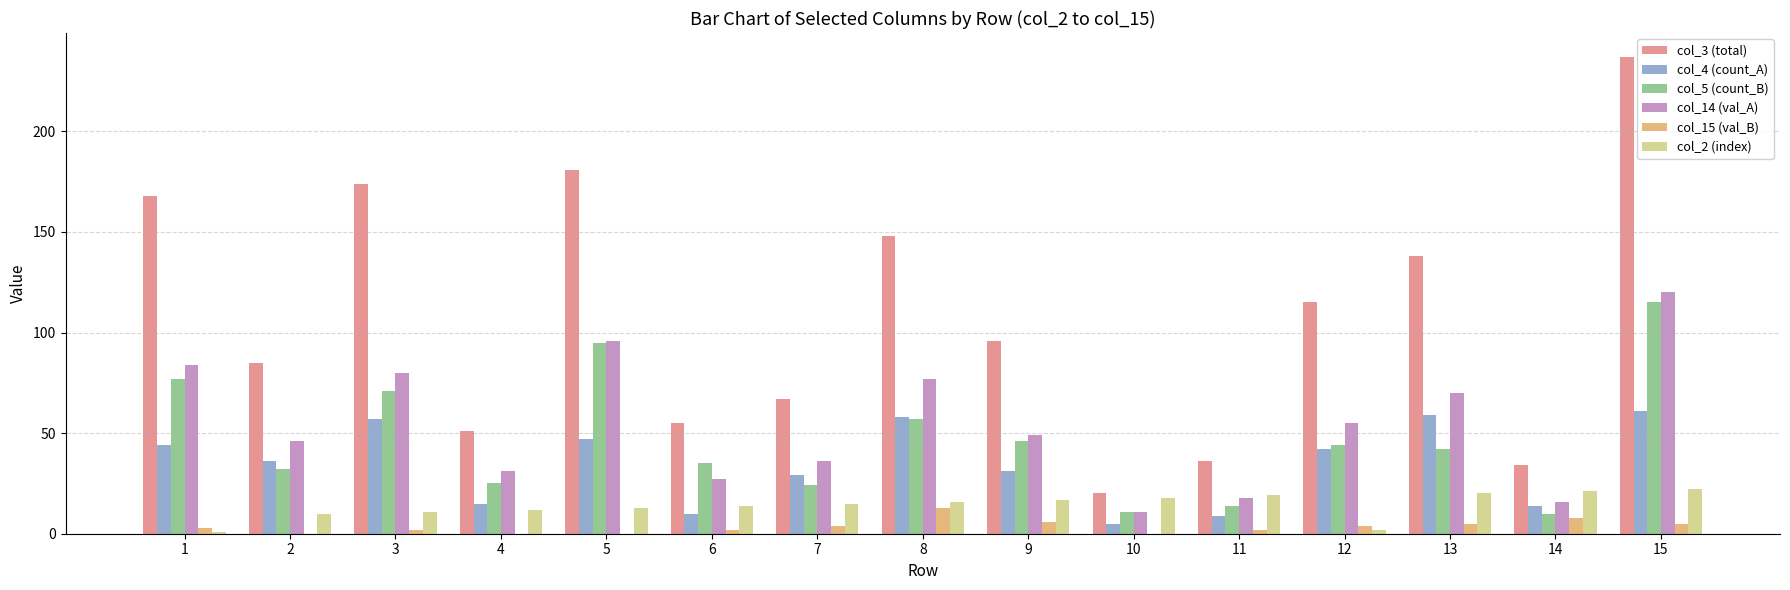

Is the value of col_2 (index) at 4 greater than the value of col_4 (count_A) at 4?

No